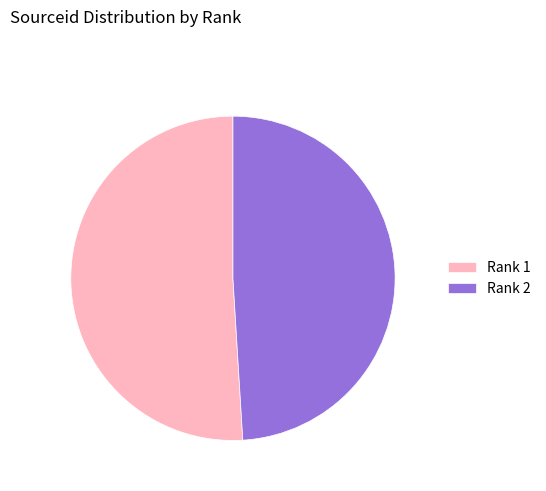

Is the sum of Rank 2 and Rank 1 greater than half?

Yes